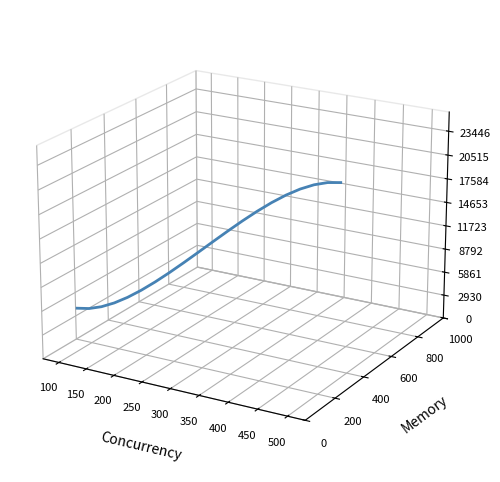

Does the chart have visible grid lines?

No